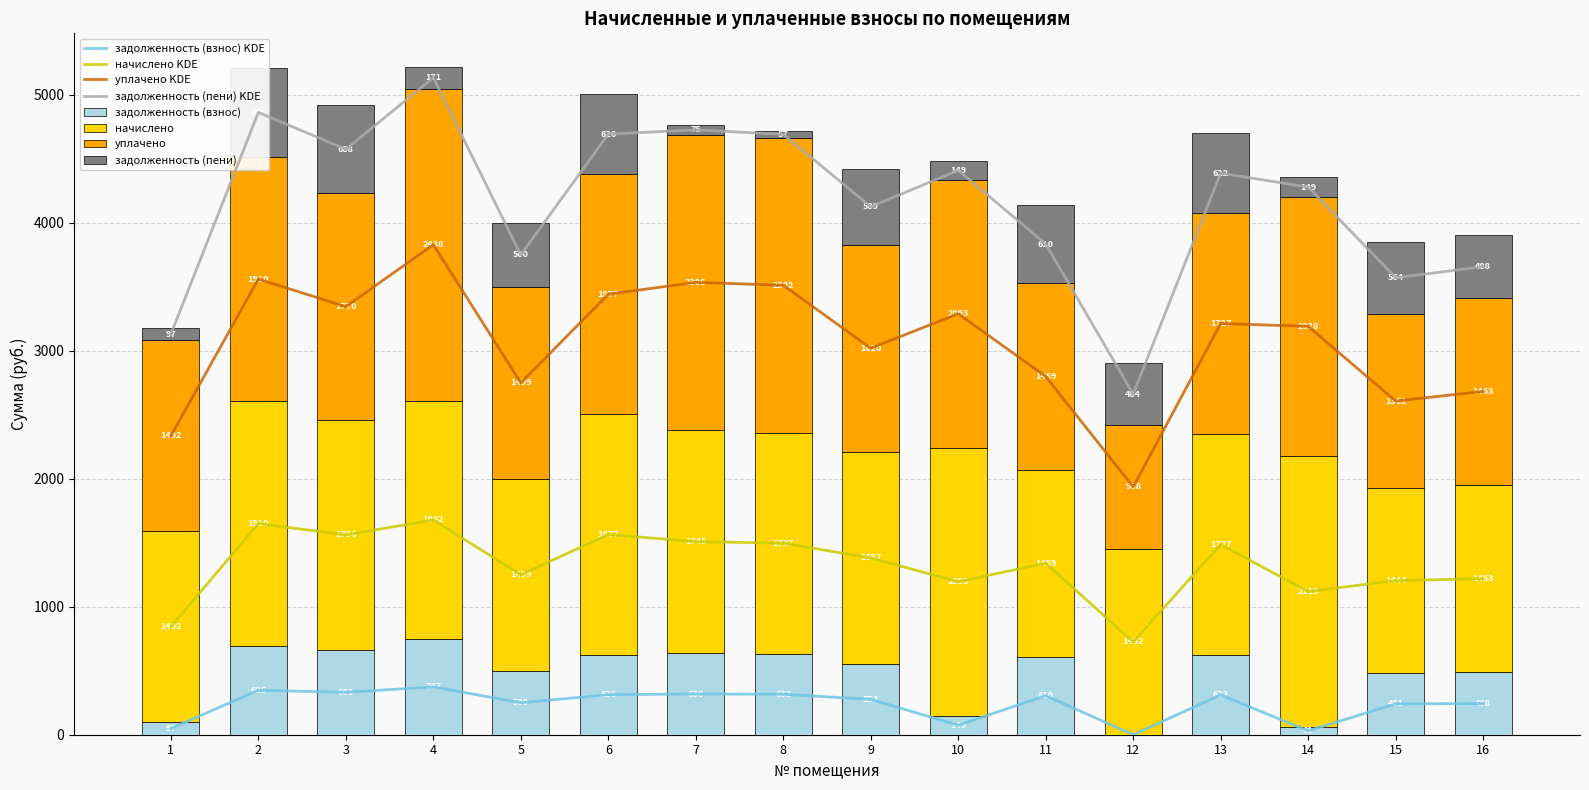

Rank the series by their maximum value, from highest to lowest.

уплачено, начислено, задолженность (пени), задолженность (взнос)